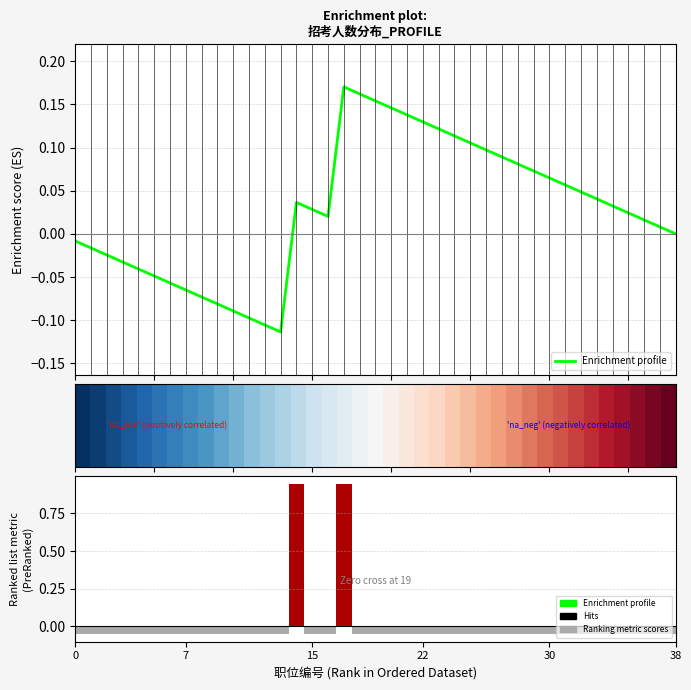

Where is Enrichment profile nearest to the value 0?

38